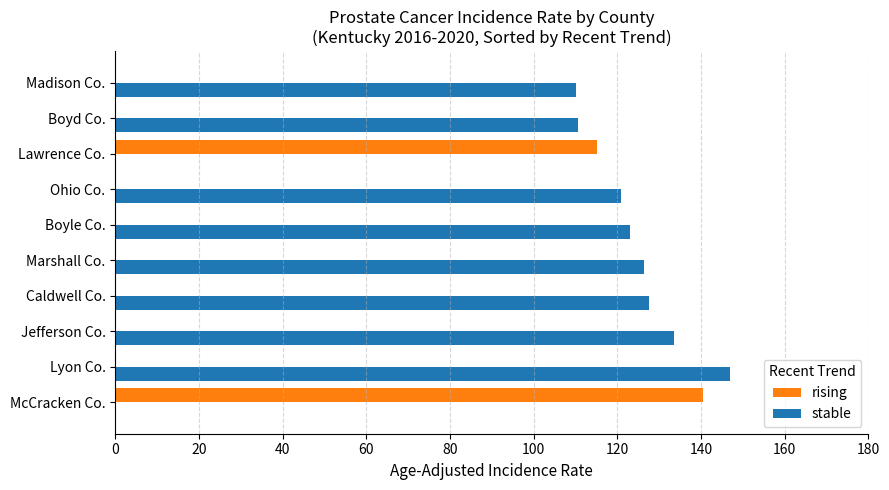

What is the total value across all series at Boyd Co.?

110.5